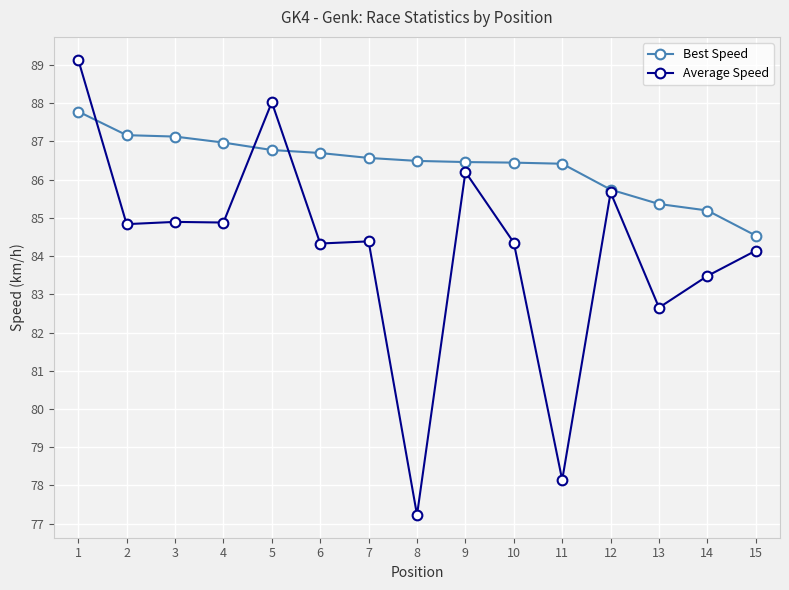

Where does the Best Speed series first go above 86?

1